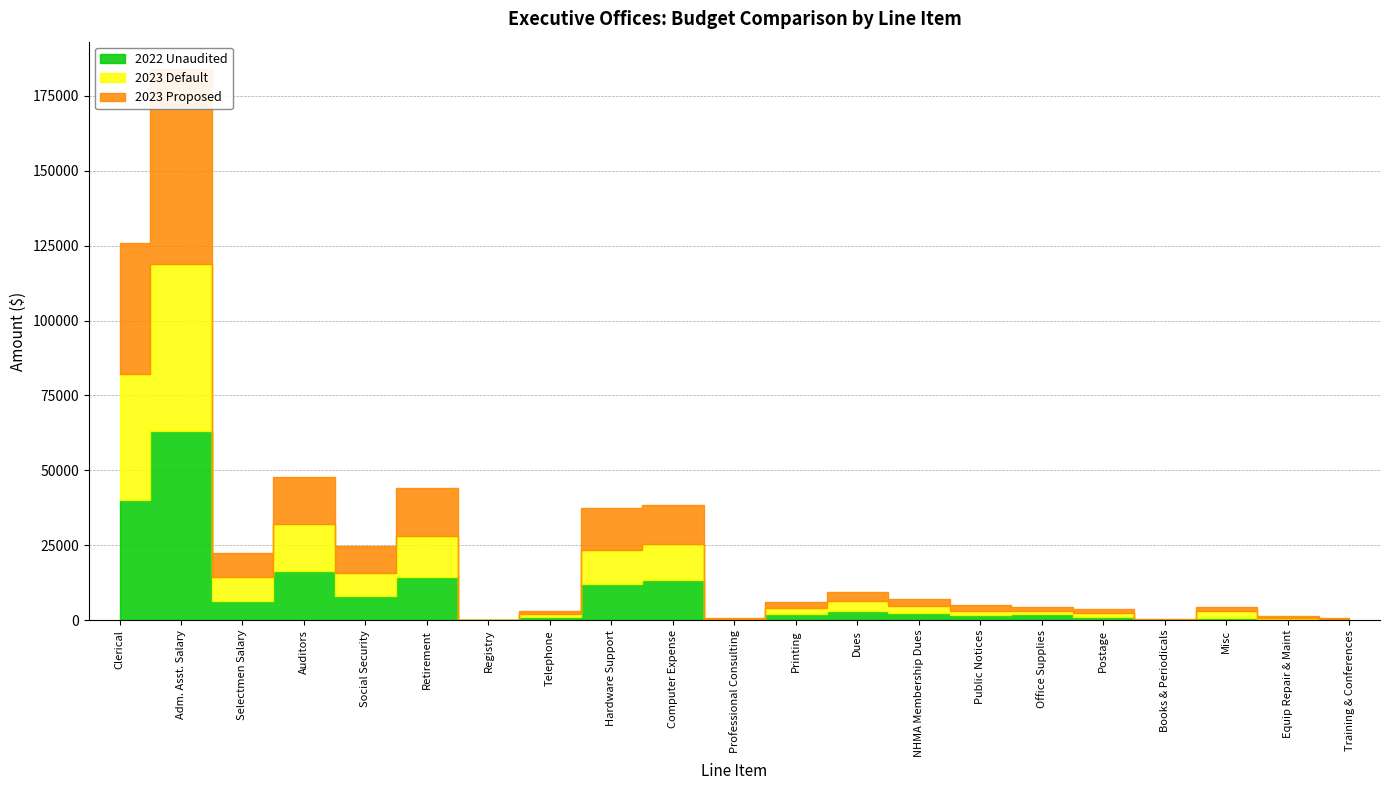

Reading left to right, transcribe all the data shown in this chart.

2022 Unaudited: 40250.0	63200.0	6400.0	16300.0	8145.0	14521.0	0.0	973.0	12125.9	13331.3	0.0	1975.0	2985.0	2386.0	1654.0	1929.0	1060.7	36.0	900.0	367.0	319.0
2023 Default: 42000.0	55640.0	8000.0	15750.0	7469.0	13728.0	100.0	1200.0	11456.0	12000.0	500.0	2000.0	3370.0	2386.0	1500.0	1300.0	1200.0	192.0	2072.0	500.0	150.0
2023 Proposed: 43680.0	65000.0	8000.0	15750.0	9000.0	15700.0	100.0	1008.0	14000.0	13000.0	300.0	2200.0	2985.0	2386.0	1800.0	1300.0	1400.0	150.0	1400.0	500.0	400.0